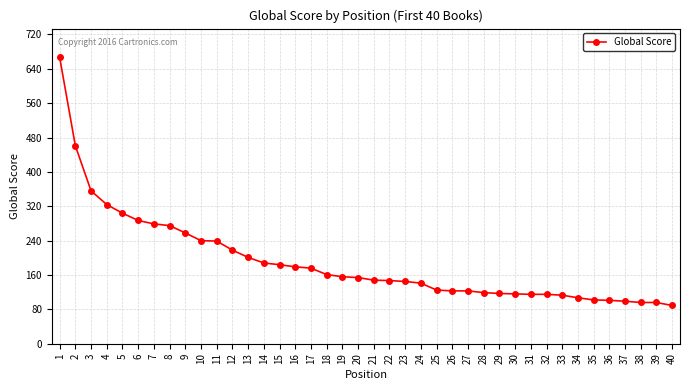

At which label does the data first exceed 154?

1